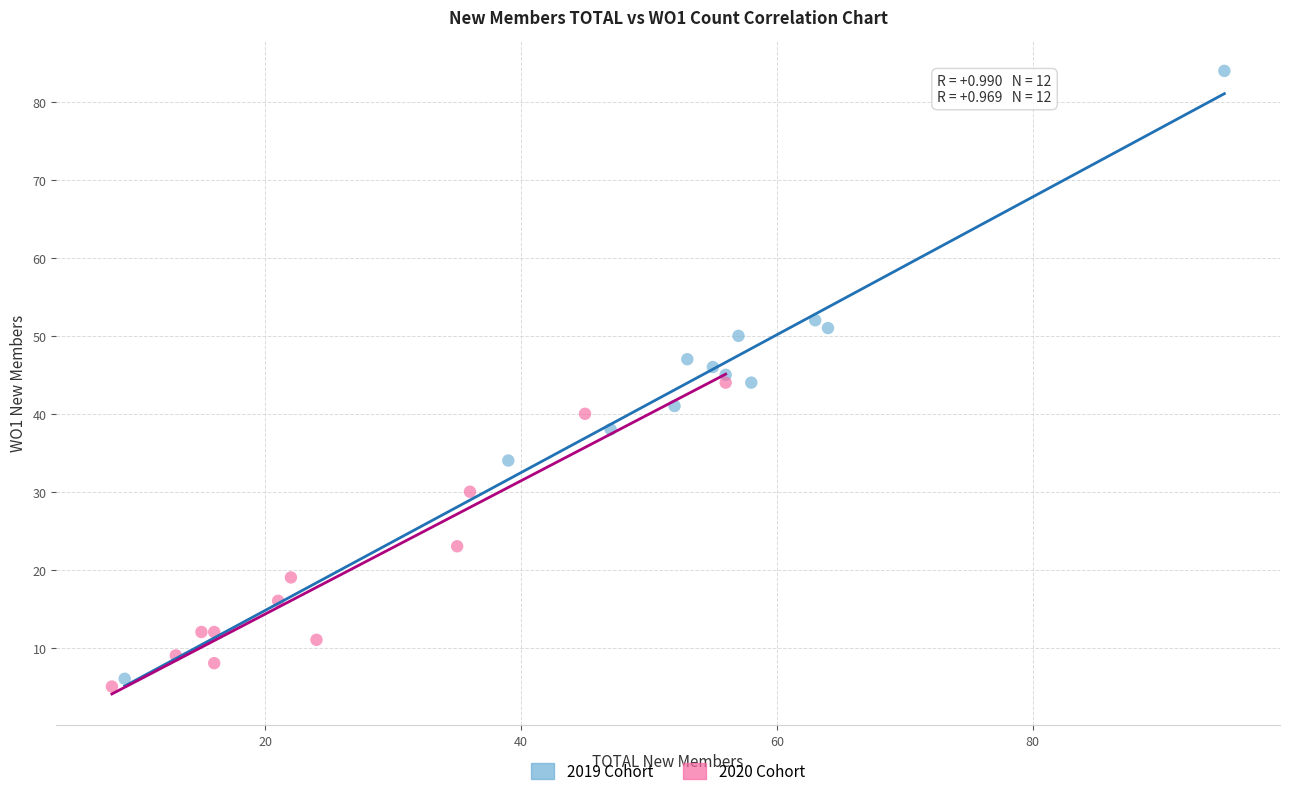

Which series has the largest Y range (max minus min)?

2019 Cohort